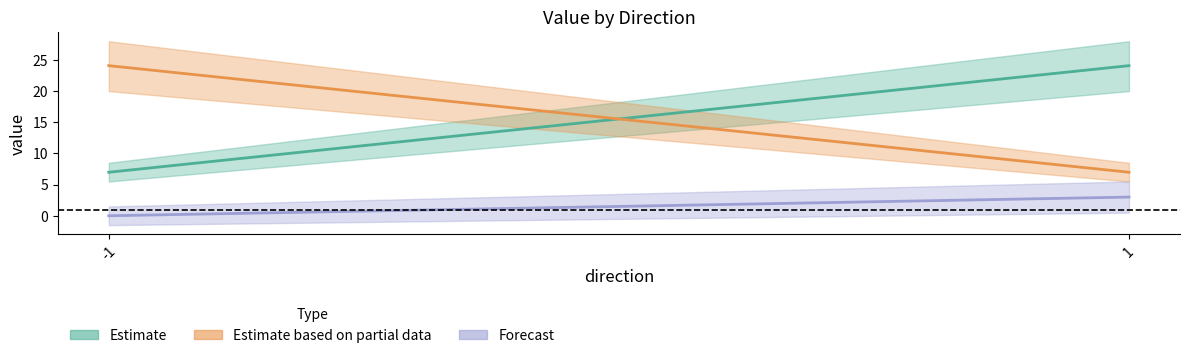

List the series in order of their peak value, highest first.

Estimate, Estimate based on partial data, Forecast